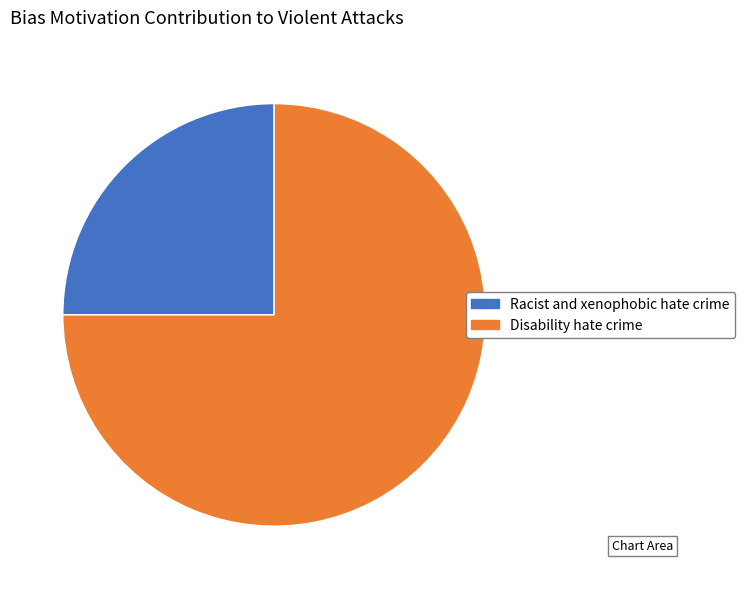

Do Disability hate crime and Racist and xenophobic hate crime together represent more than half of the pie?

Yes